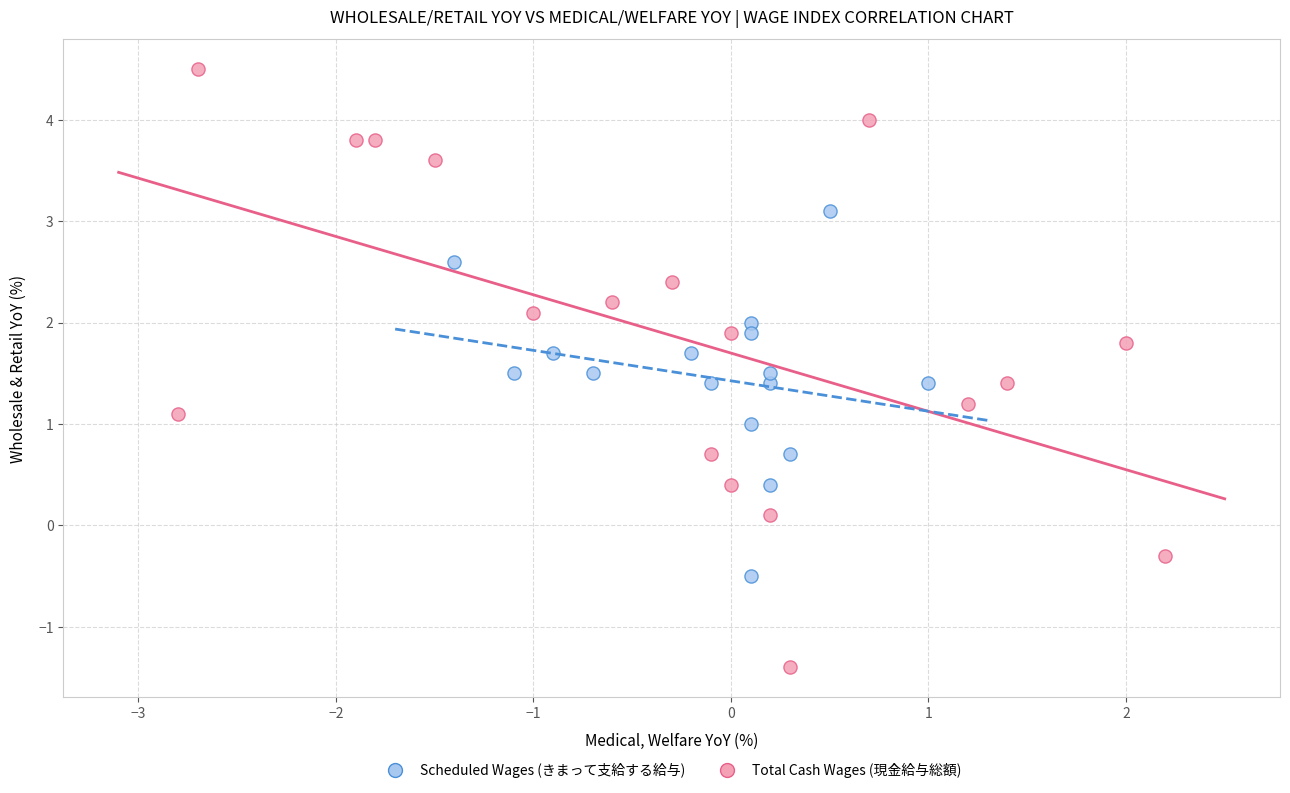

Which series reaches the minimum Y coordinate?

Total Cash Wages (現金給与総額)